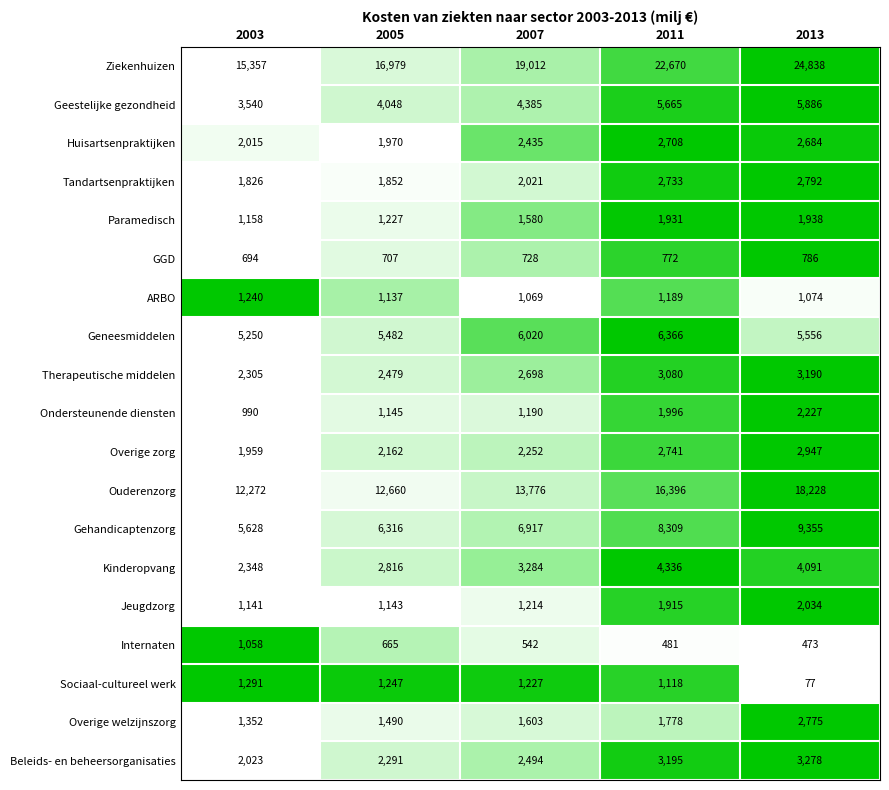

Which series has the largest range (max minus min)?

Ziekenhuizen